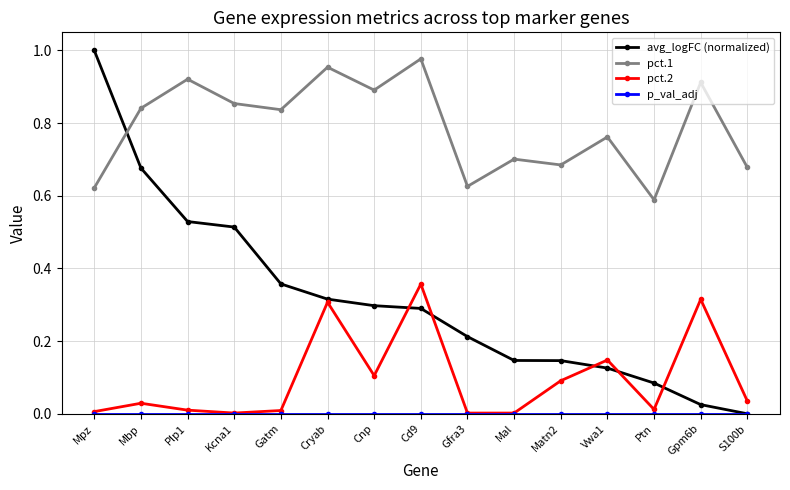

True or false: pct.1 has a value of 0.8 at Mpz.

False